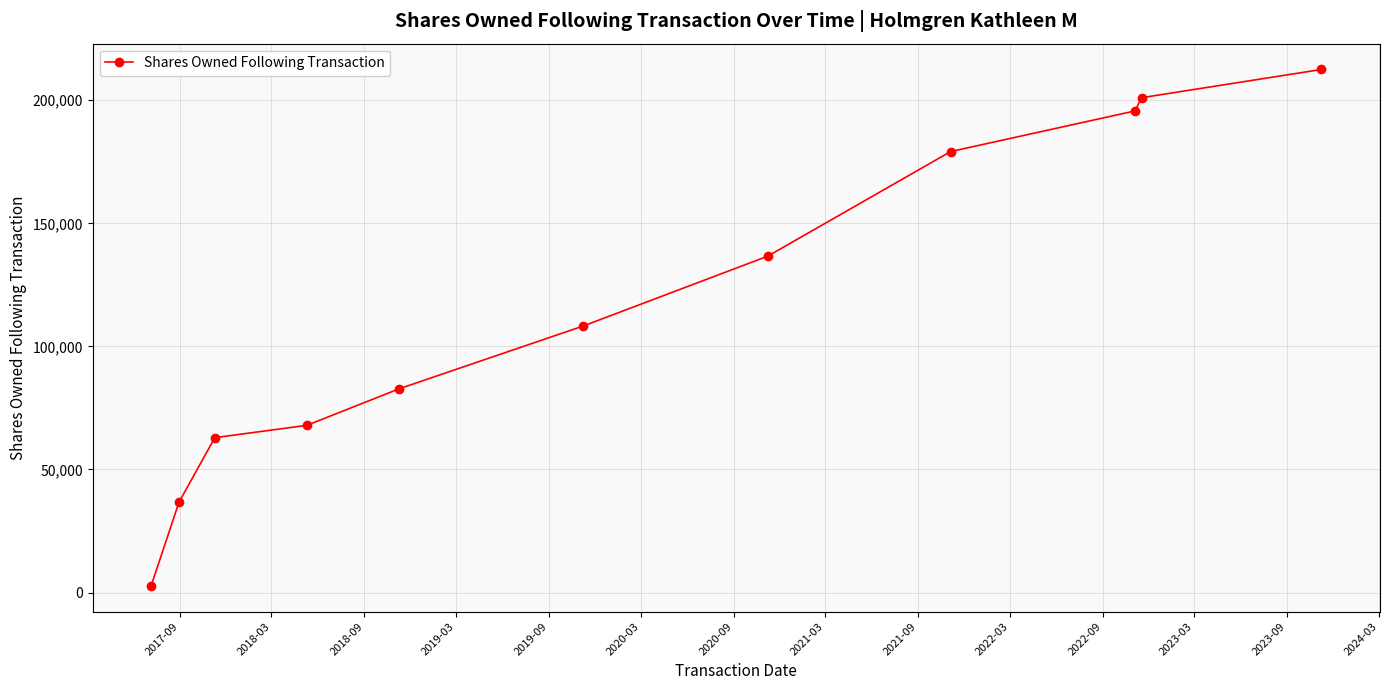

What is the maximum value shown in the chart?

212500